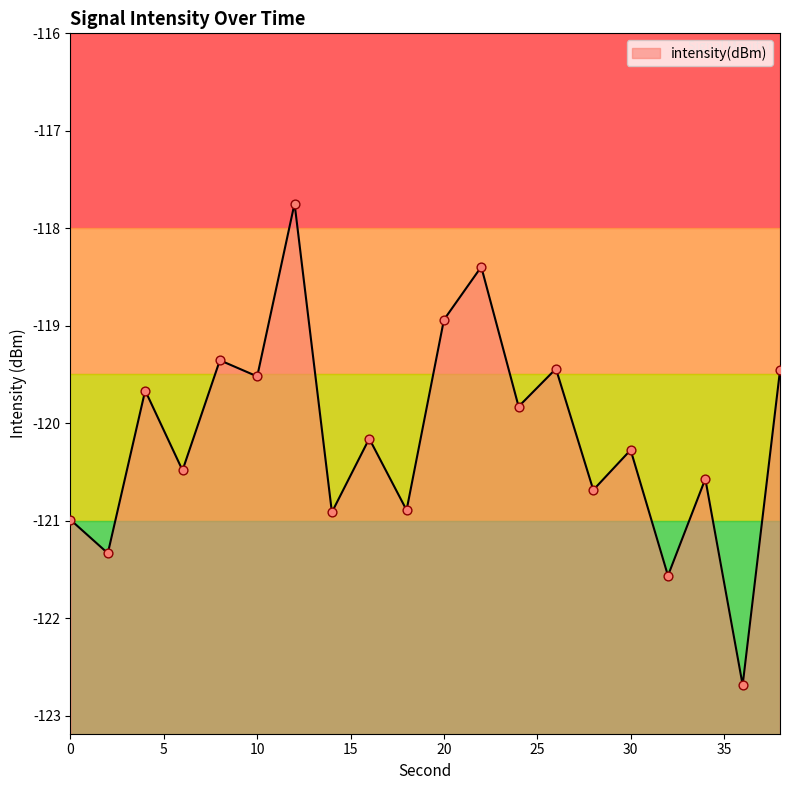

What is the change in value from 8 to 18?

-1.5